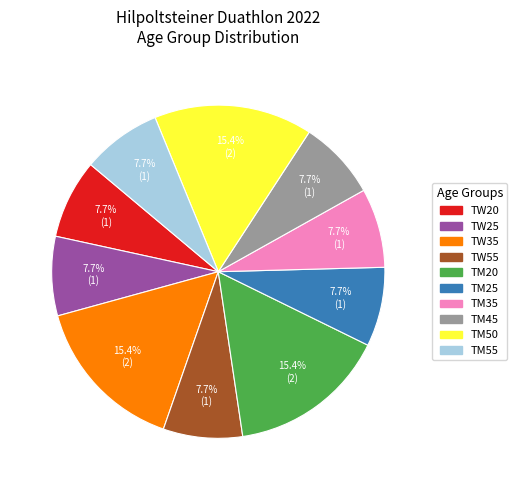

What percentage is the TW55 slice, to the nearest percent?

8%